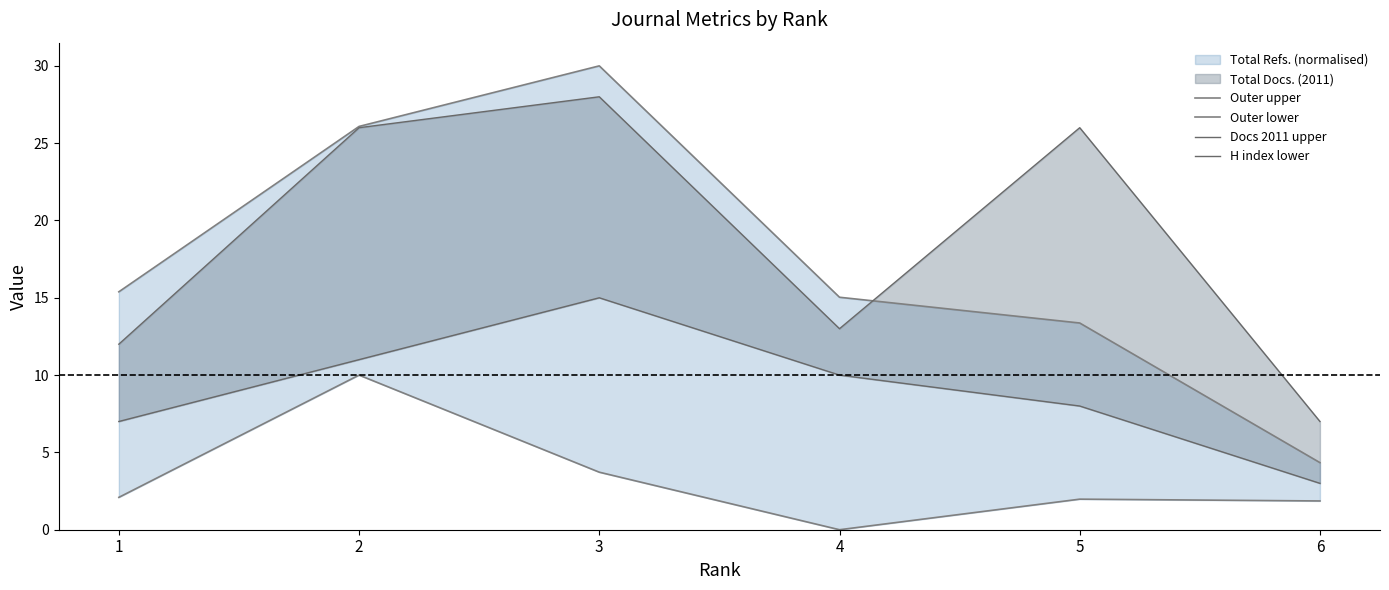

Reading right to left, extract all data points from this chart.

Outer upper: 6=4.3	5=13.4	4=15.0	3=30.0	2=26.1	1=15.4
Outer lower: 6=1.9	5=2.0	4=0.0	3=3.7	2=10.0	1=2.1
Docs 2011 upper: 6=7.0	5=26.0	4=13.0	3=28.0	2=26.0	1=12.0
H index lower: 6=3.0	5=8.0	4=10.0	3=15.0	2=11.0	1=7.0